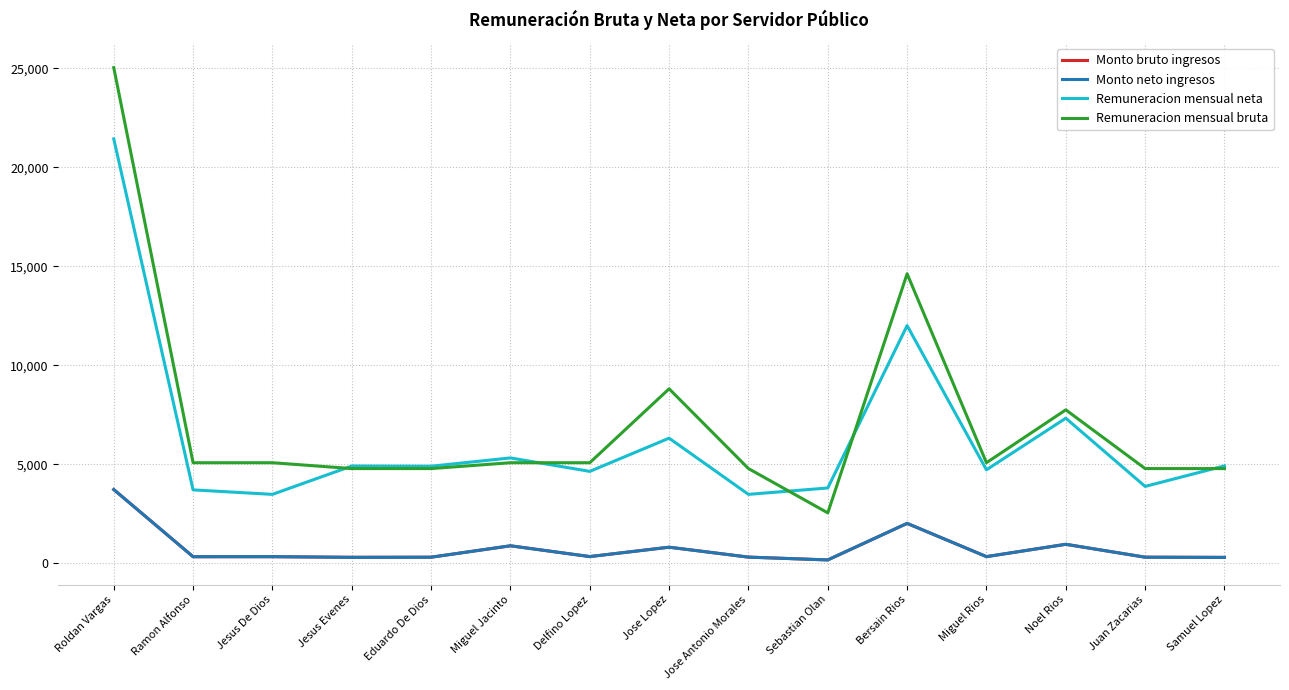

What is the spread (max minus min) of values at Samuel Lopez?

4621.9